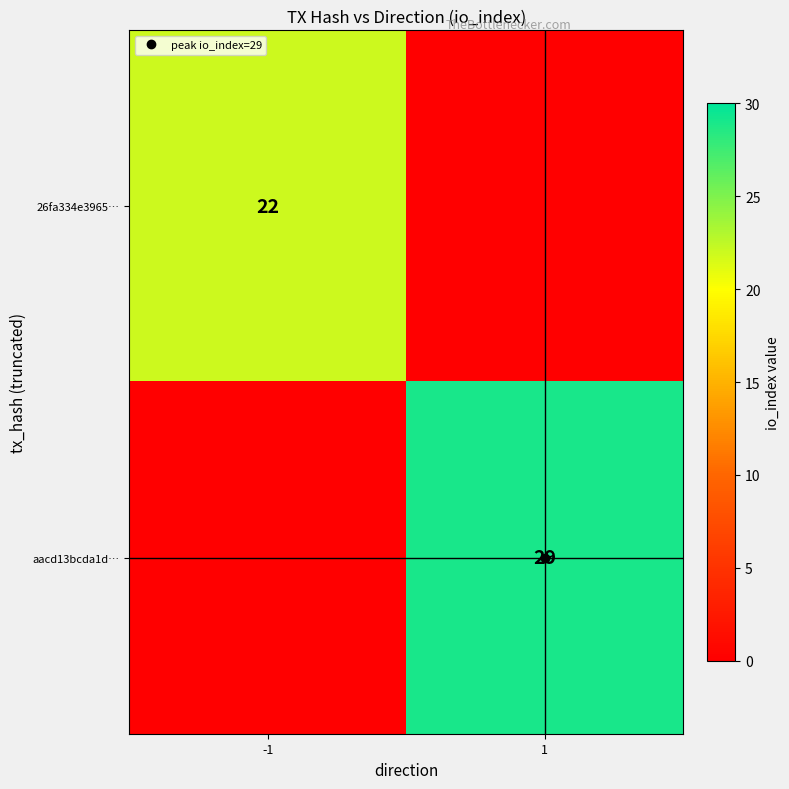

At 1, list the series in order from largest to smallest.

aacd13bcda1d…, 26fa334e3965…